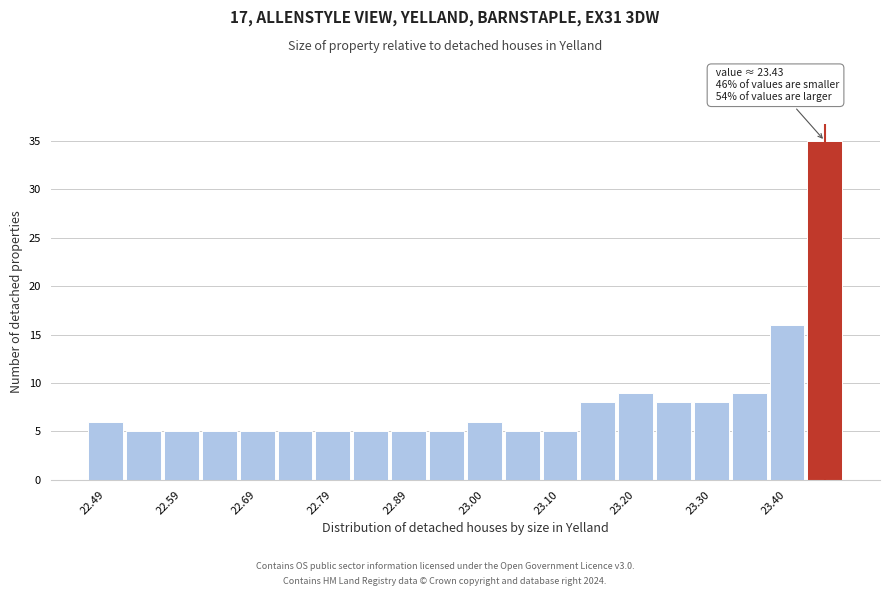

Around what value on the x-axis is the tallest bar? Give the approximate position of its centre, as read against the axis.

23.46